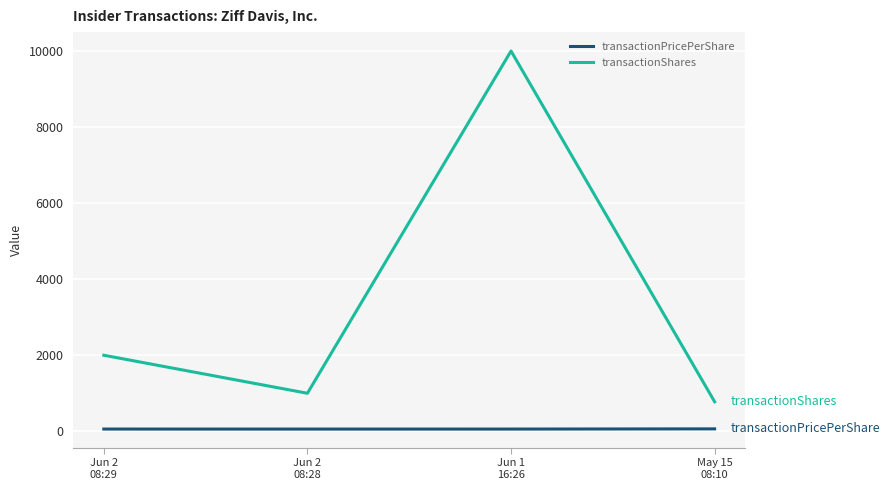

What is the greatest value displayed?

10000.0